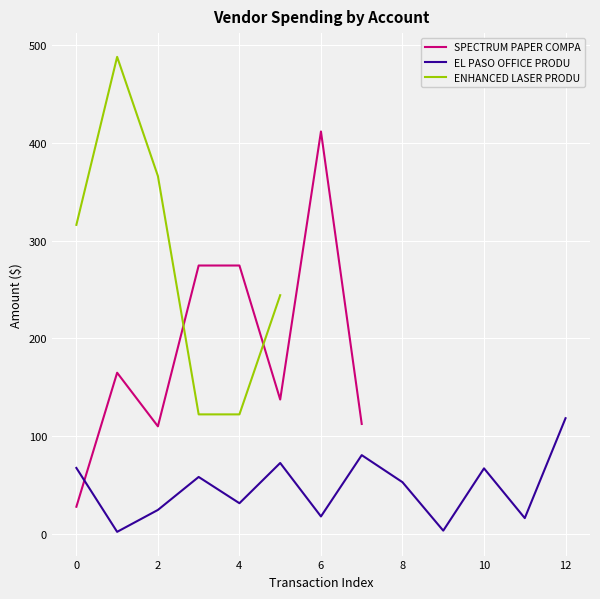

Which has a higher value, 2 or 12?

12